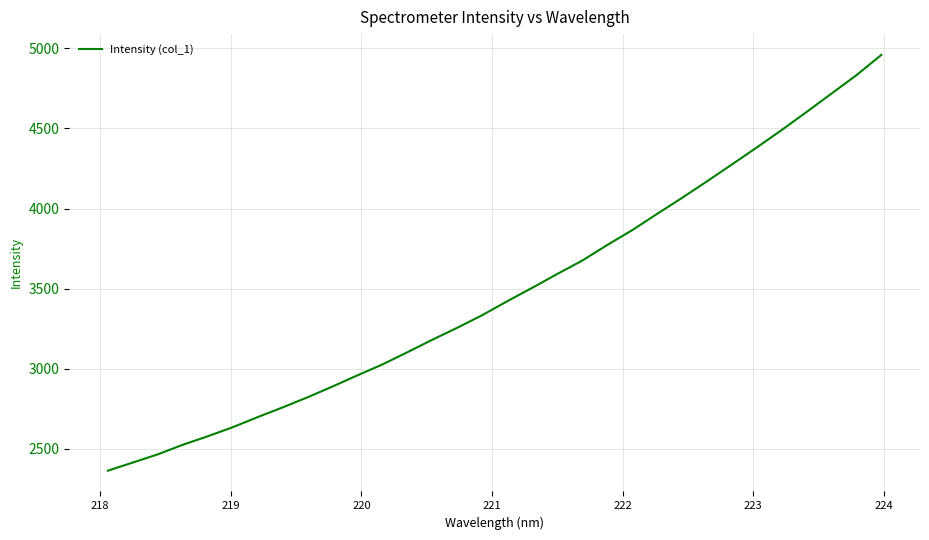

What is the difference between the maximum and minimum values?

2595.6